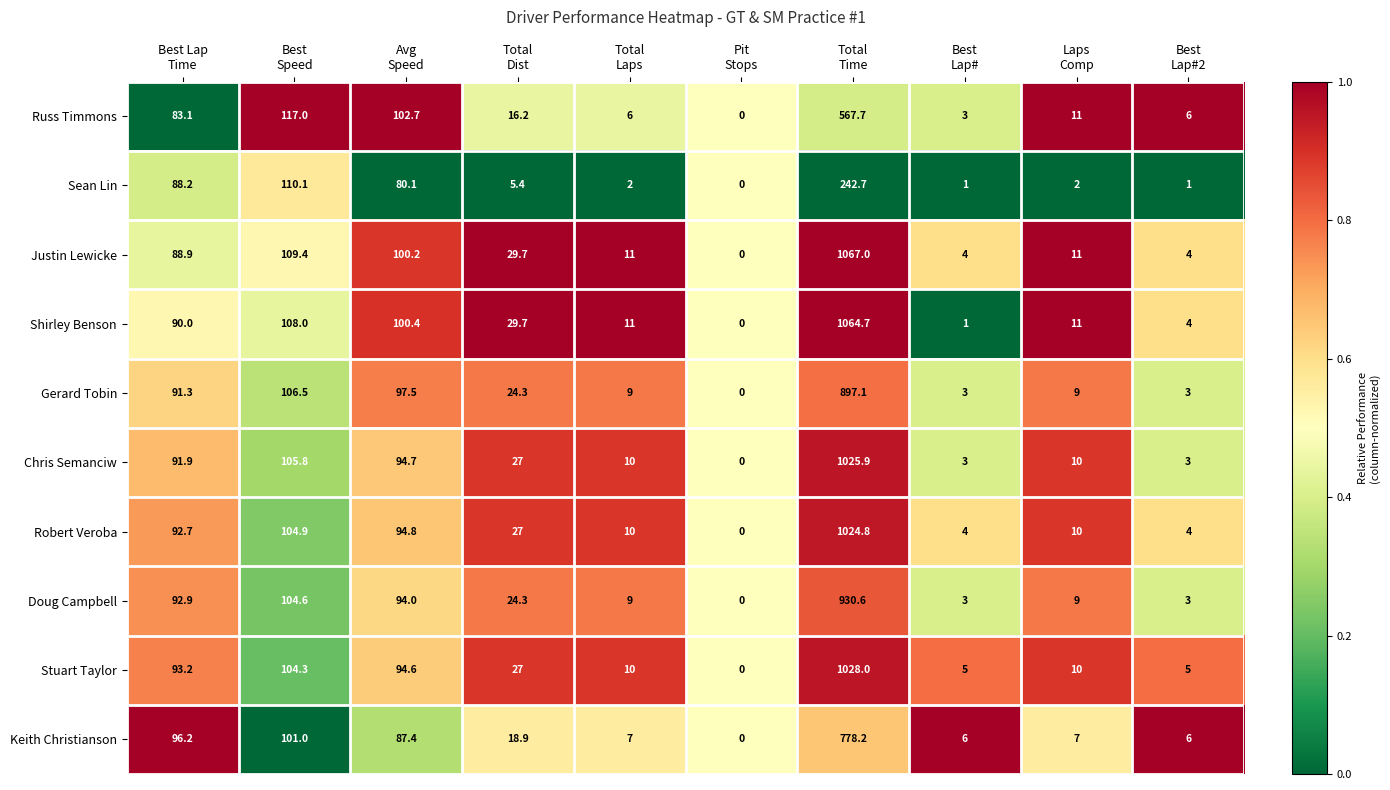

What is the difference between the second highest and second lowest values in the Stuart Taylor series?

99.3